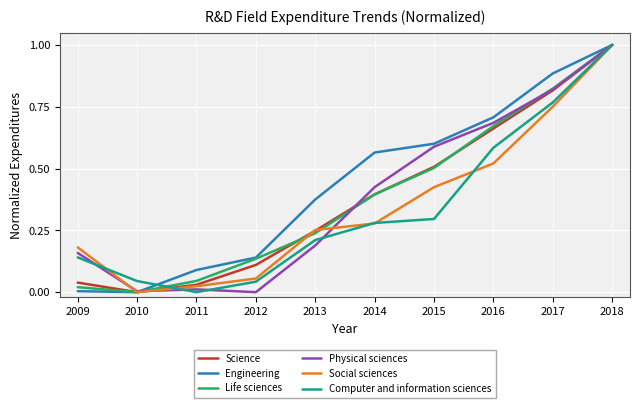

What is the difference between the maximum and minimum values in the Life sciences series?

1.0